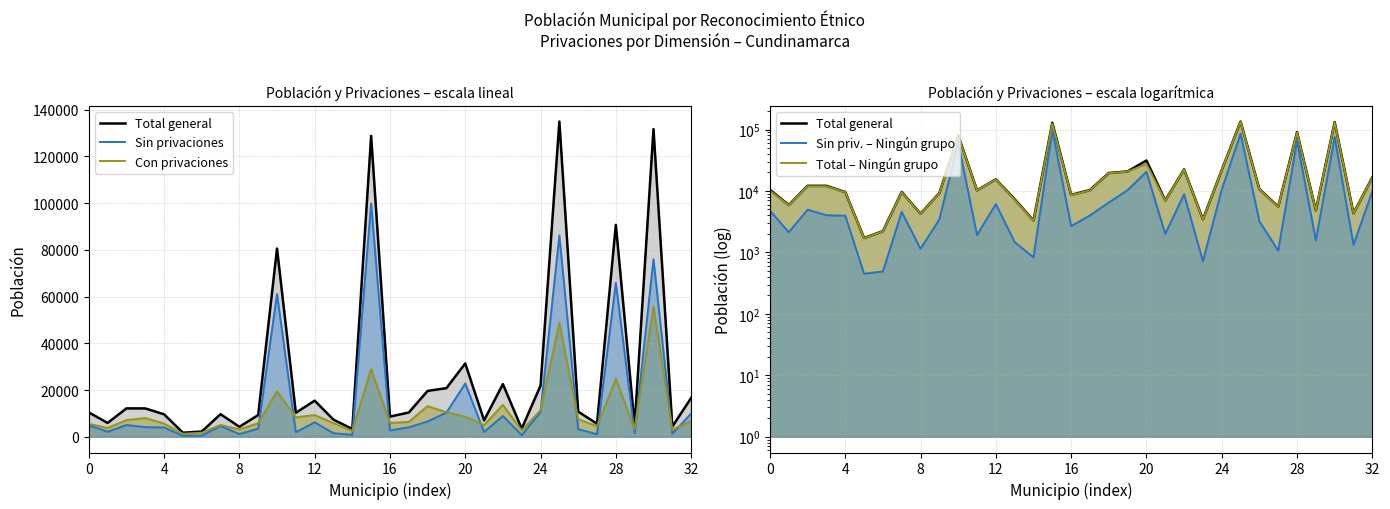

The Total general series shows 9141 at 12. True or false?

False